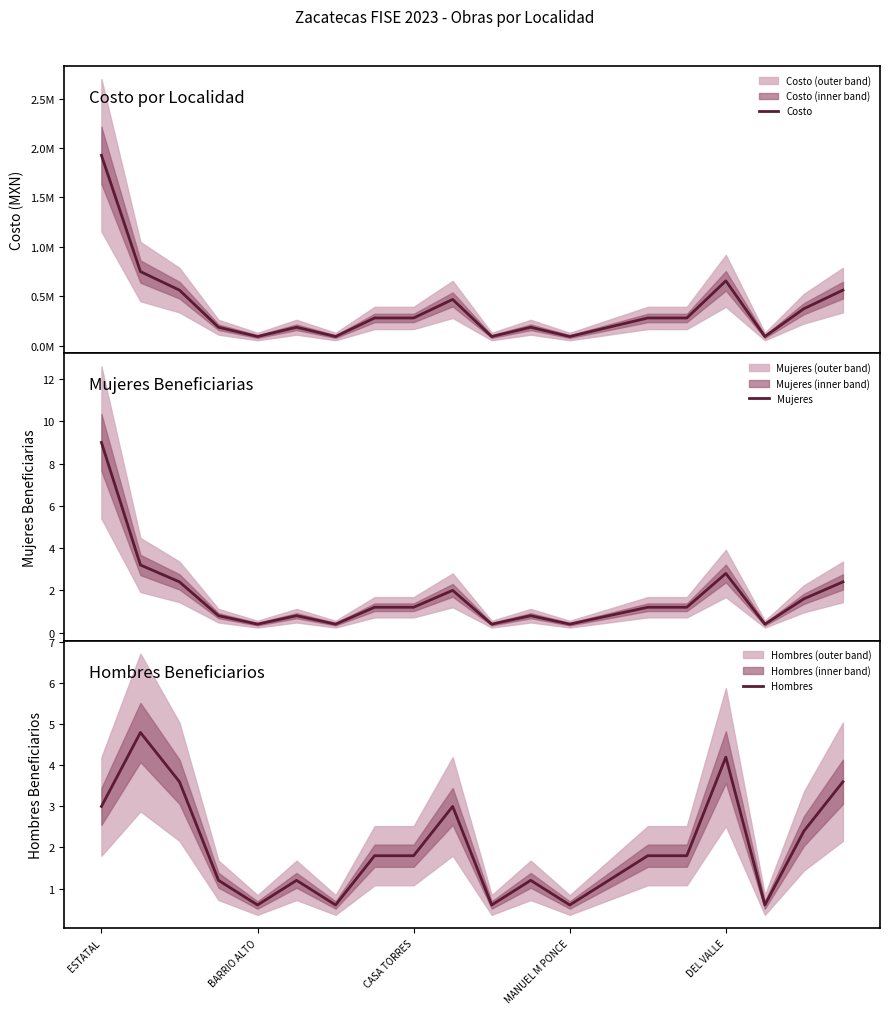

Which series changed the most between 13 and 14?

Costo